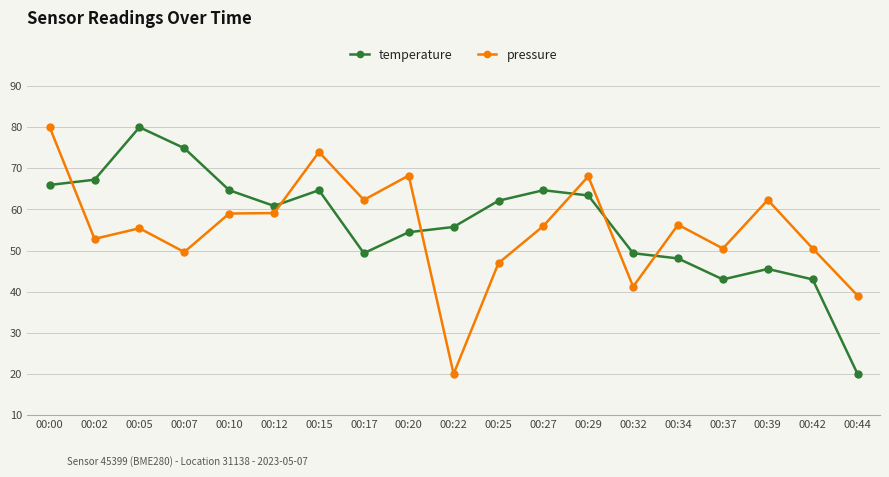

List the series in order of their overall mean, lowest first.

pressure, temperature